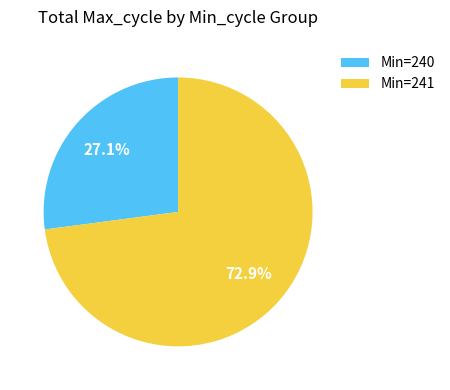

To the nearest percent, what is the average slice percentage?

50%